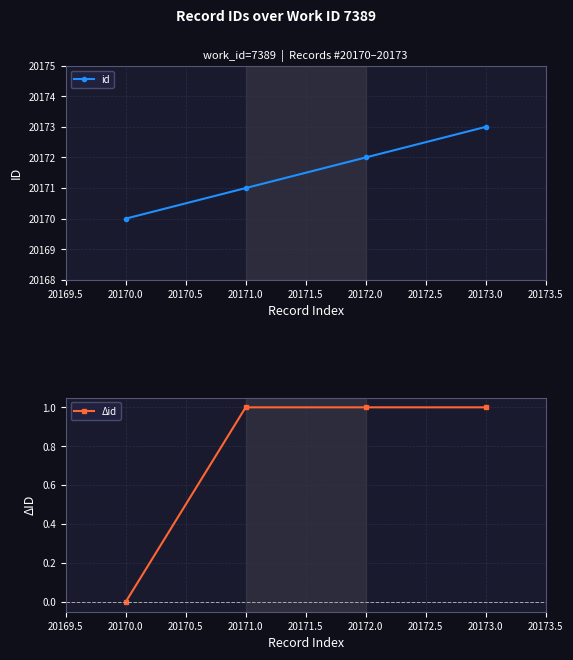

Rank the categories by id value from lowest to highest.

20170.0, 20171.0, 20172.0, 20173.0